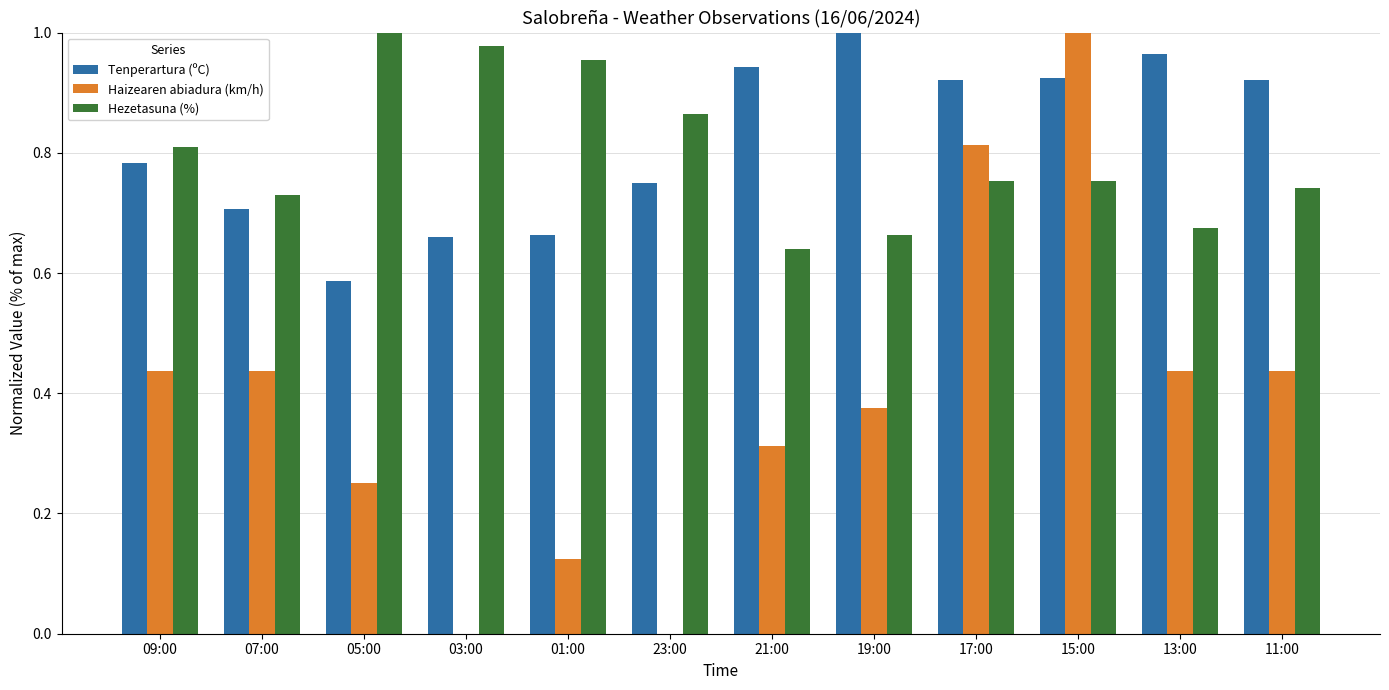

Is the value of Haizearen abiadura (km/h) at 01:00 greater than the value of Hezetasuna (%) at 01:00?

No